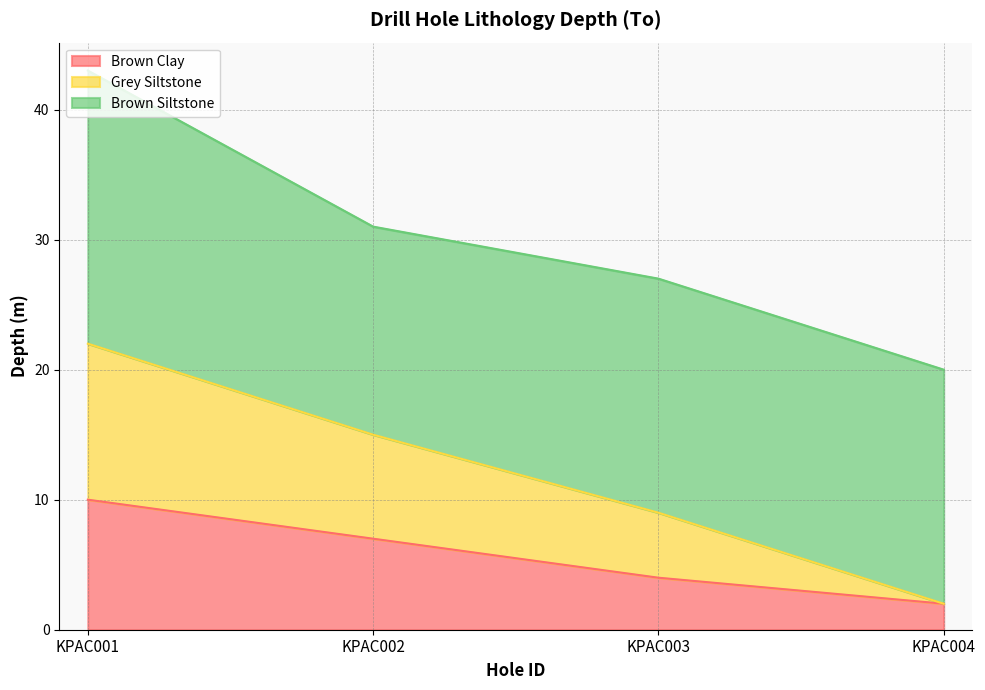

True or false: Brown Clay and Grey Siltstone cross at least once.

False